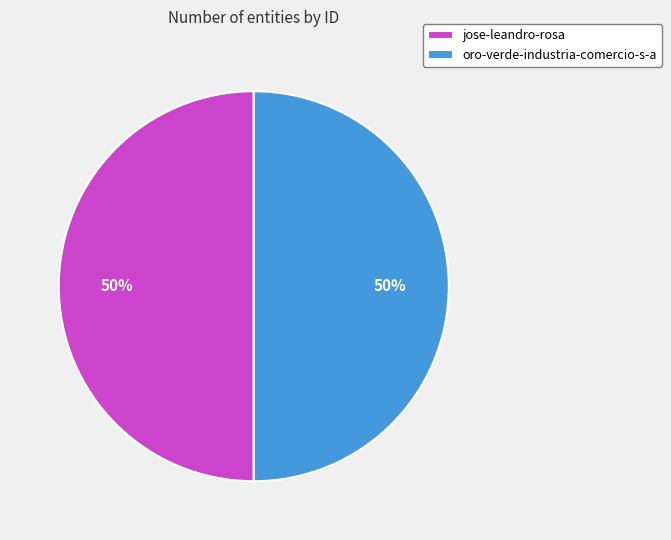

How many slices are in this pie chart?

2